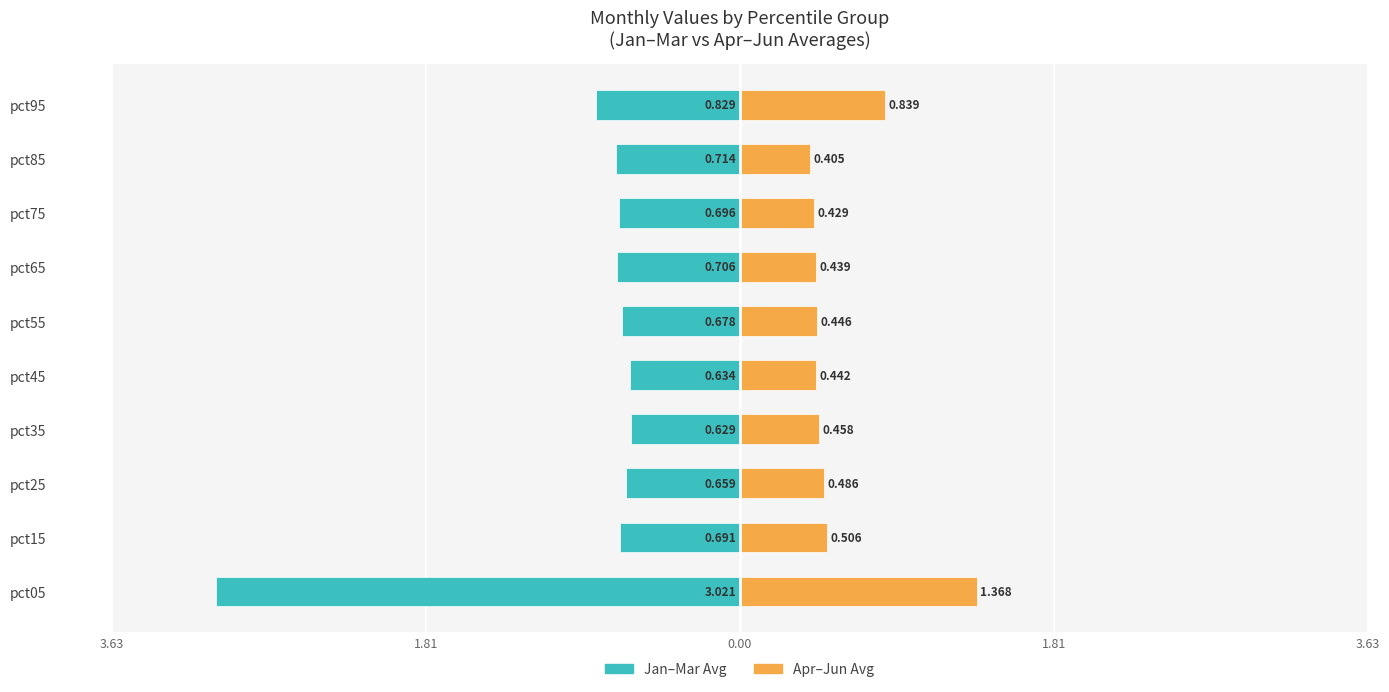

How many bars are there in each group?

2